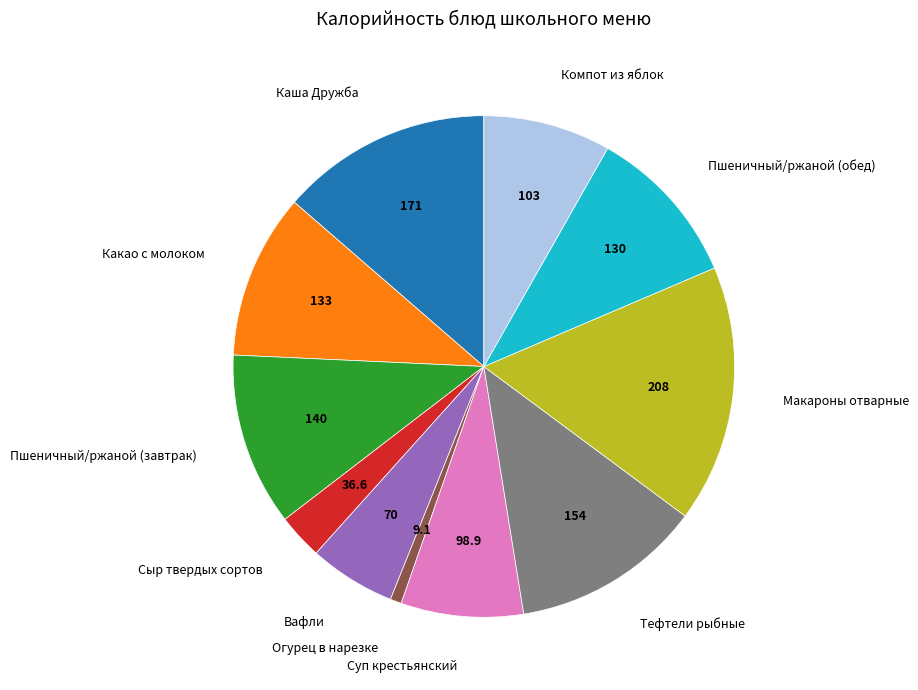

Approximately how many times larger is the value at Суп крестьянский compared to Макароны отварные?

0.5